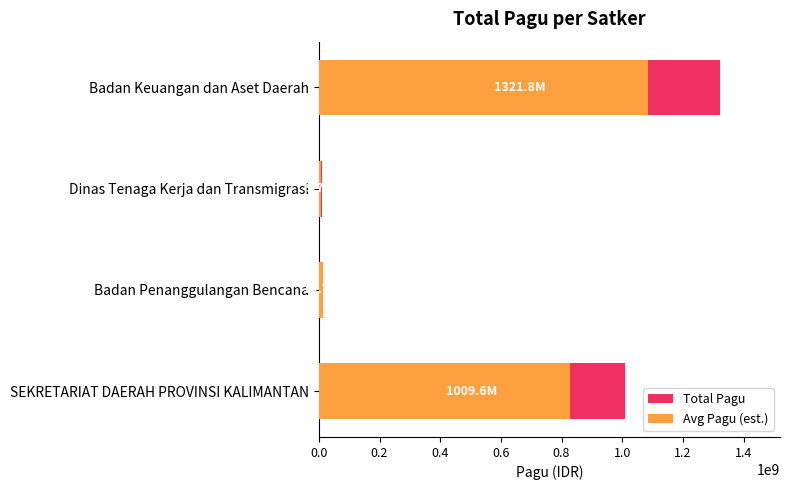

Reading left to right, transcribe all the data shown in this chart.

Total Pagu: 1009643000.0	14700000.0	9740826.0	1321794126.0
Avg Pagu (est.): 827907260.0	12054000.0	7987477.3	1083871183.3